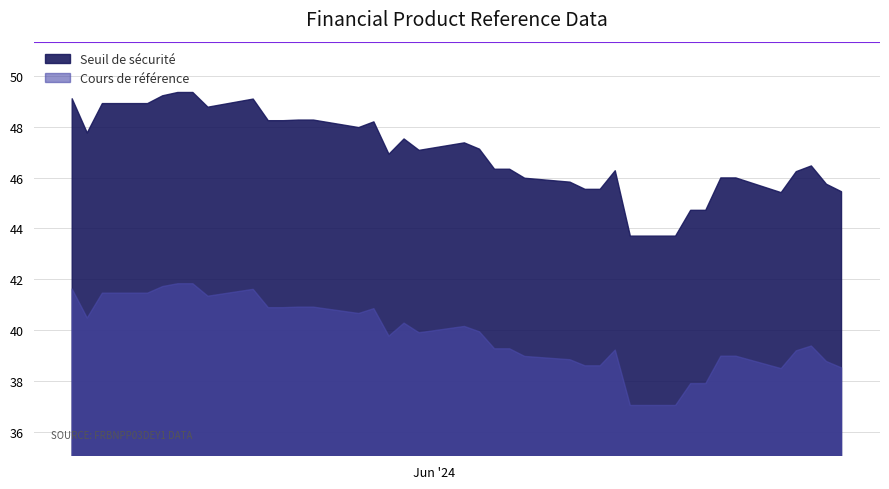

Rank the series at 2024-05-16 from highest to lowest value.

Seuil de sécurité, Cours de référence